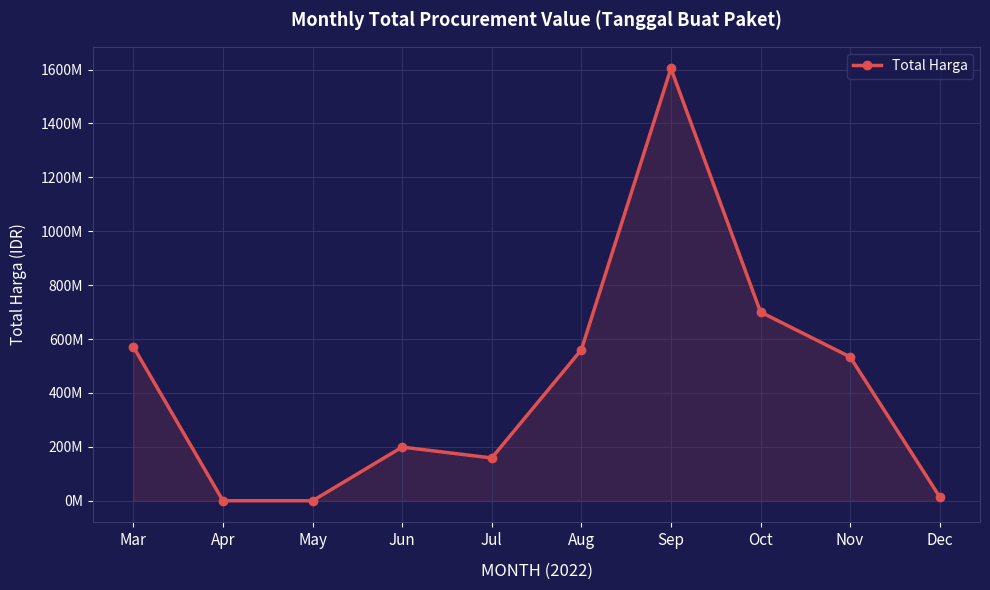

Read the value at Aug, to the nearest 100.

560093000